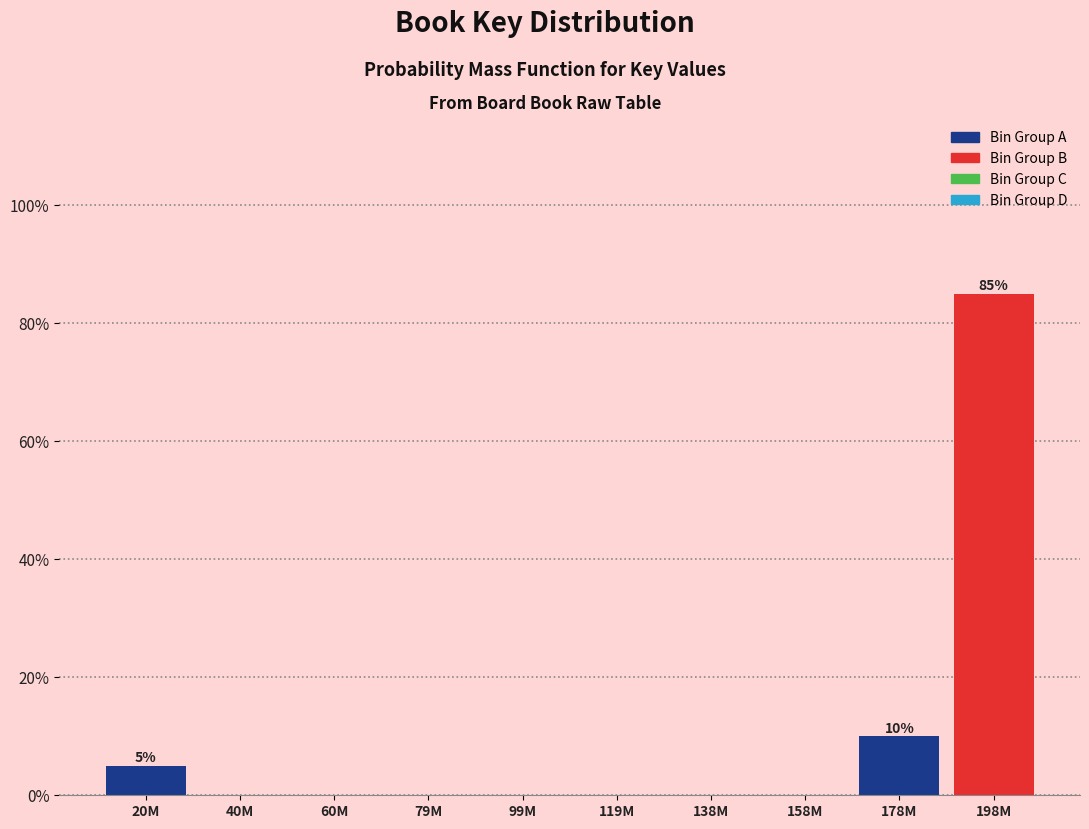

Reading left to right, list all the values displayed in this chart.

20M=5	40M=0	60M=0	79M=0	99M=0	119M=0	138M=0	158M=0	178M=10	198M=85